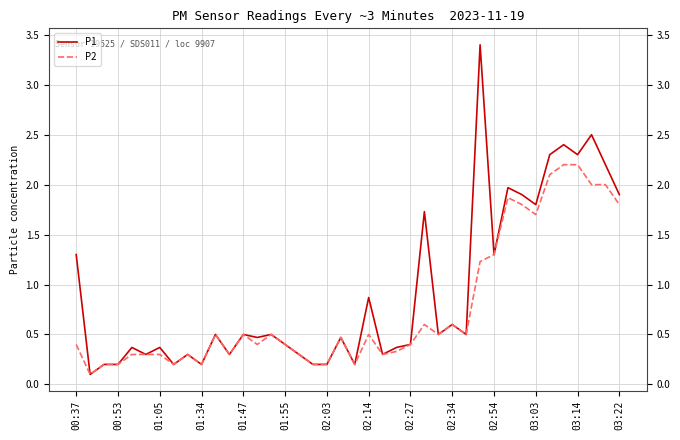

What is the difference between the maximum and minimum values in the P1 series?

3.3